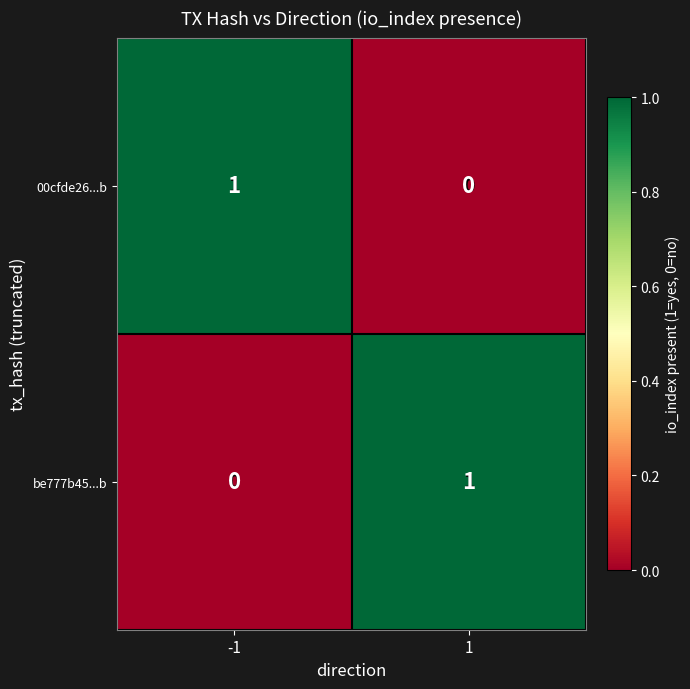

Is it true that be777b45...b equals 1 at -1?

False